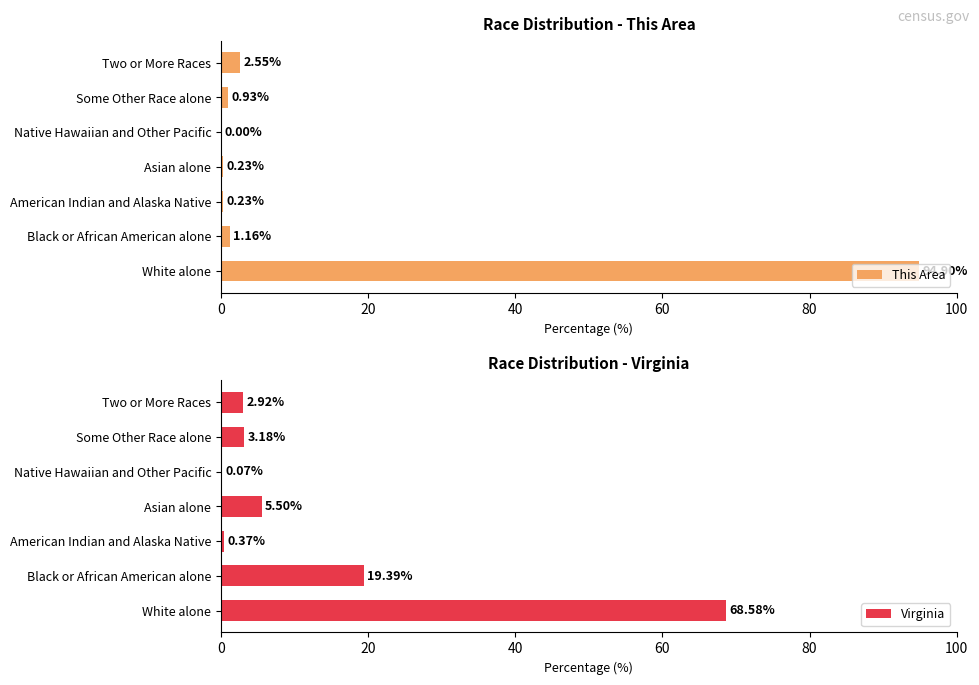

Which category has the highest value in the This Area series?

White alone